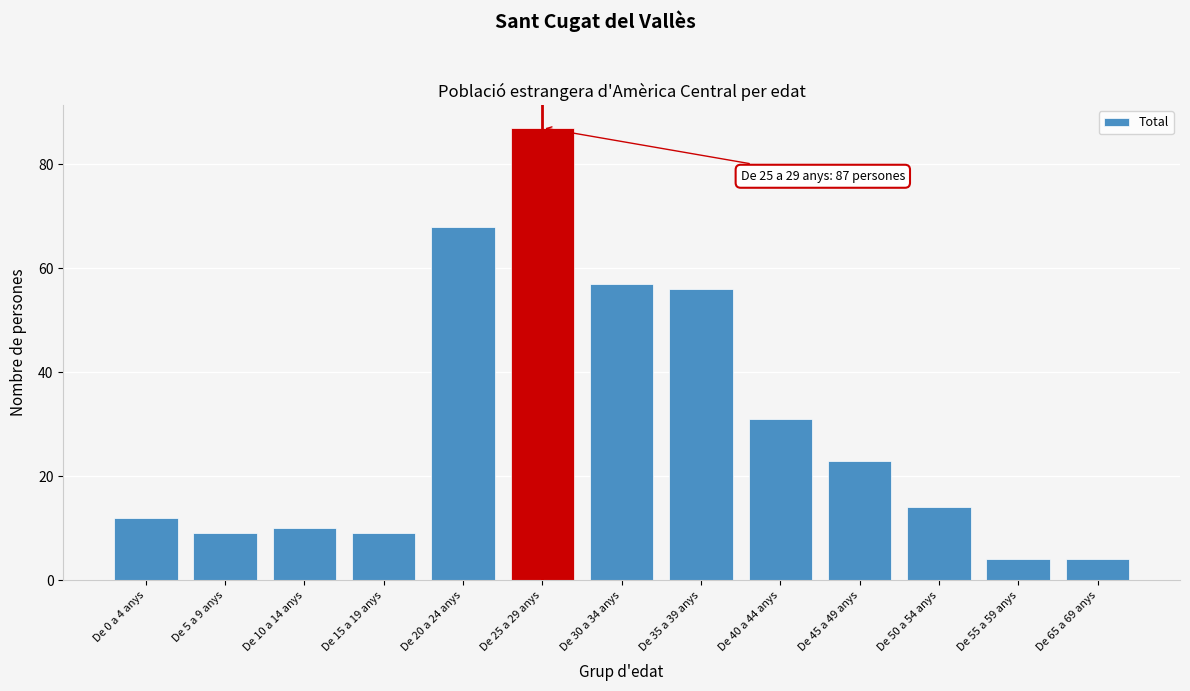

Reading left to right, list all the values displayed in this chart.

12	9	10	9	68	87	57	56	31	23	14	4	4